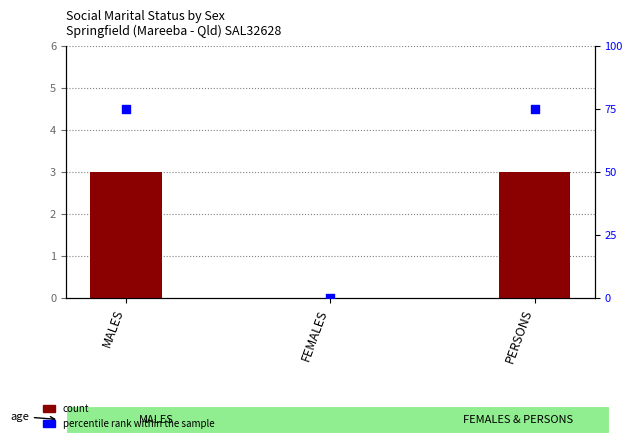

Which series contains the highest Y value?

percentile rank within the sample